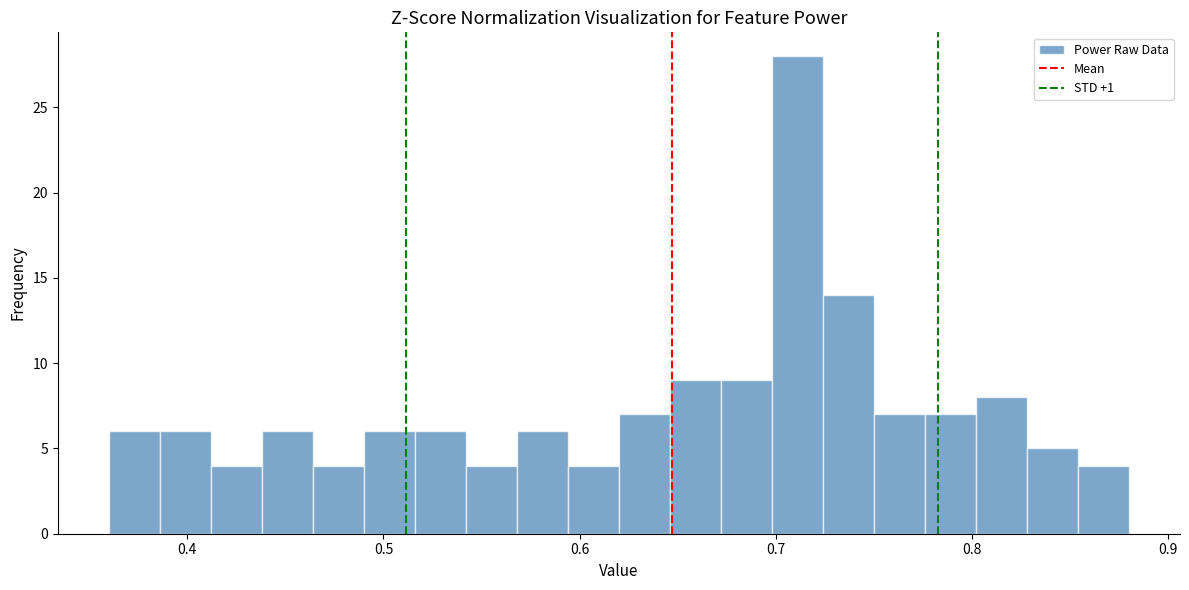

Read against the x-axis, roughly where is the centre of the tallest bar?

0.71